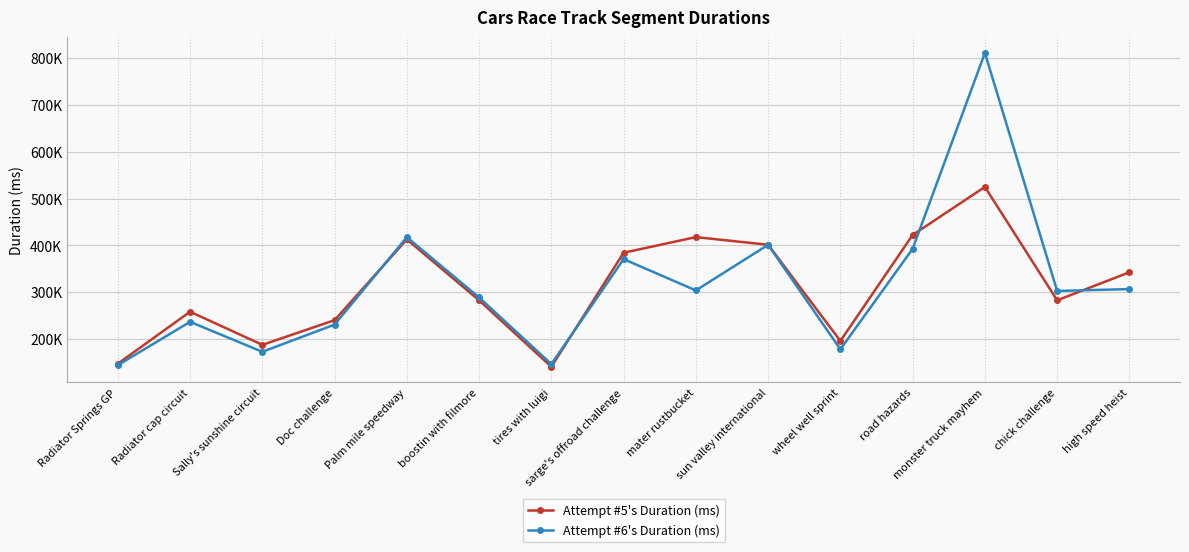

Is this an area chart (filled region under the line)?

No